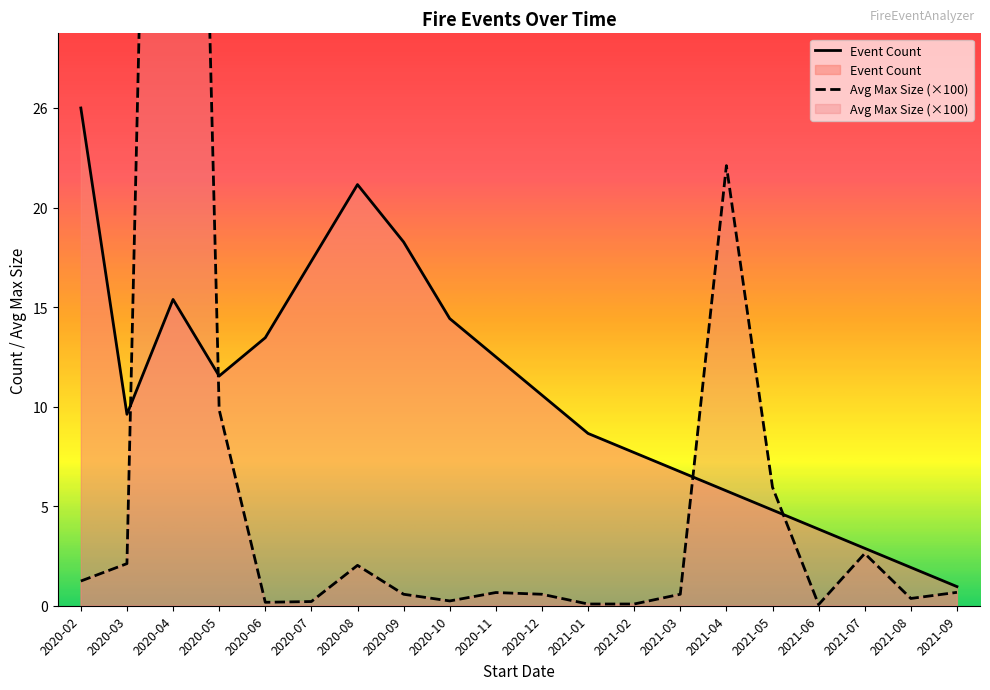

What is the spread (max minus min) of values at 2020-07?

17.8